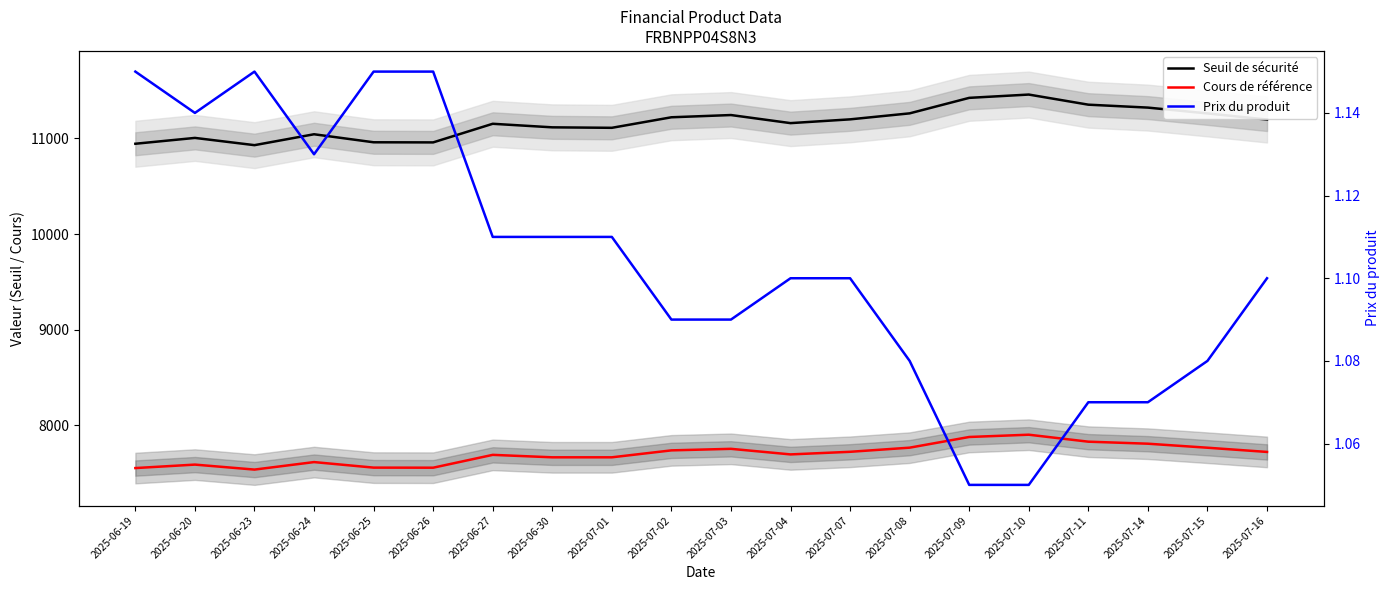

How many series are shown in this chart?

3